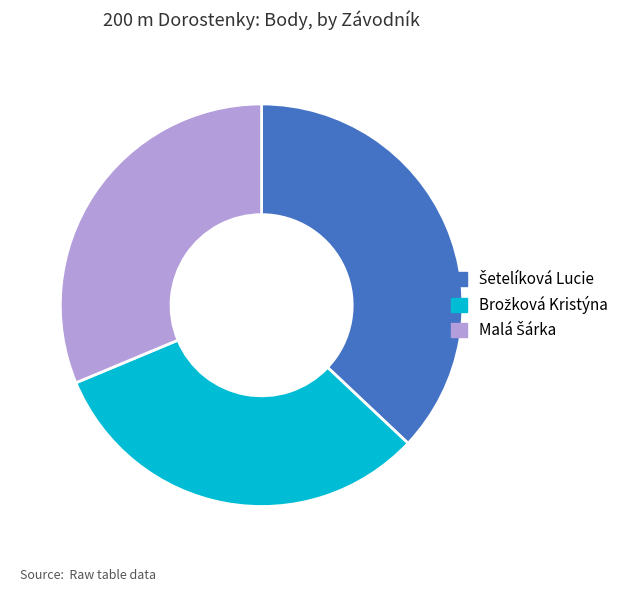

Does any single category account for the majority?

No